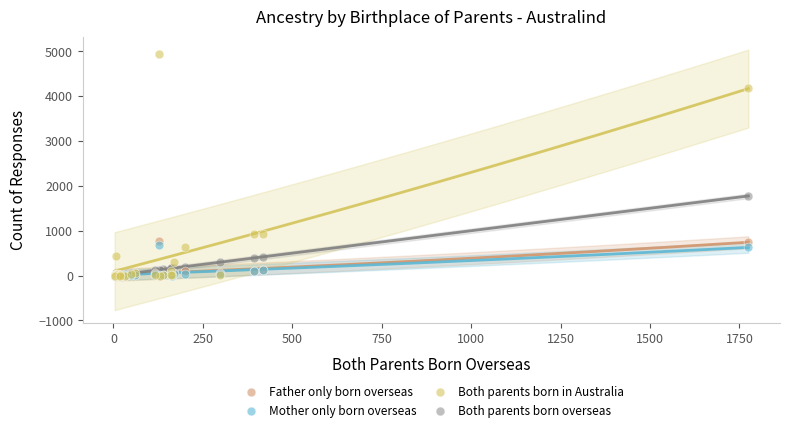

In the Both parents born in Australia series, what Y value is closest to 2465?

926